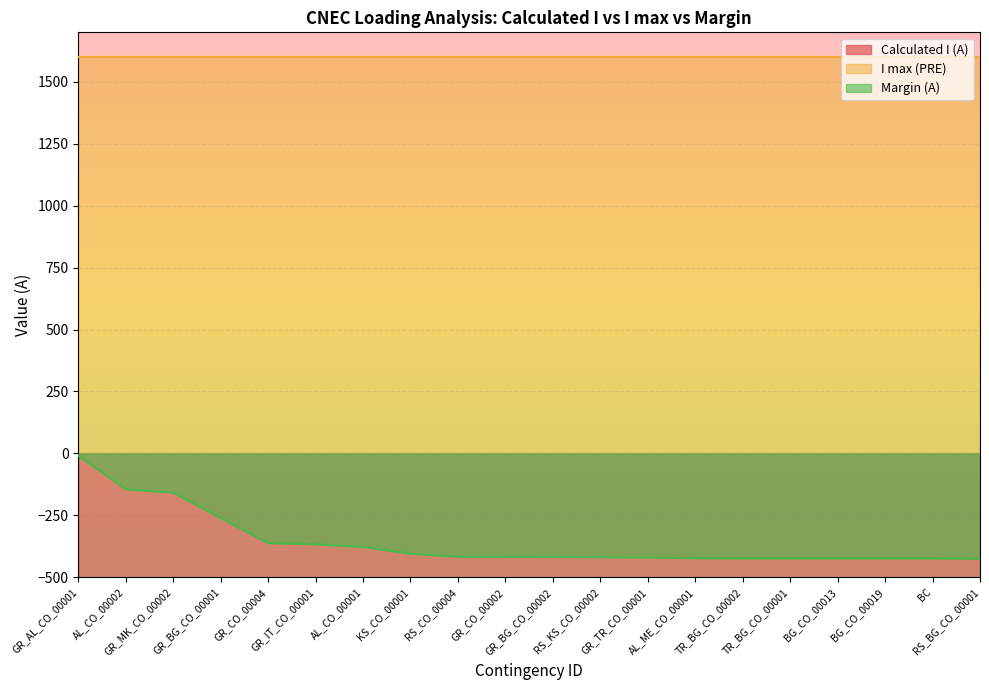

What is the difference between the maximum and minimum values in the Calculated I (A) series?

416